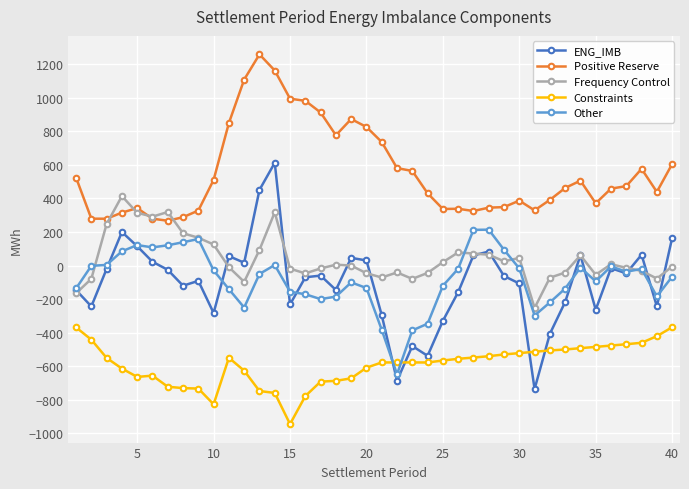

What is the difference between the maximum and second lowest values in the Positive Reserve series?

979.4